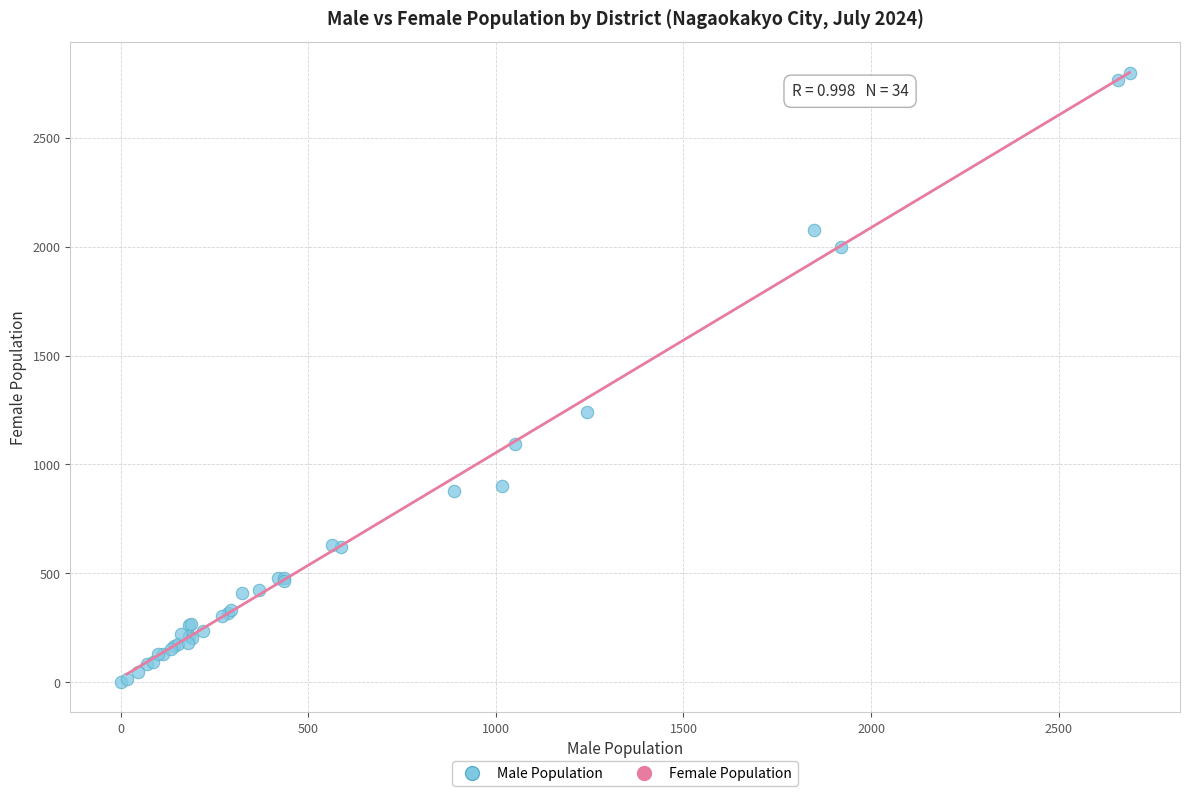

What Y value in the scatter plot is closest to 1400?

1243